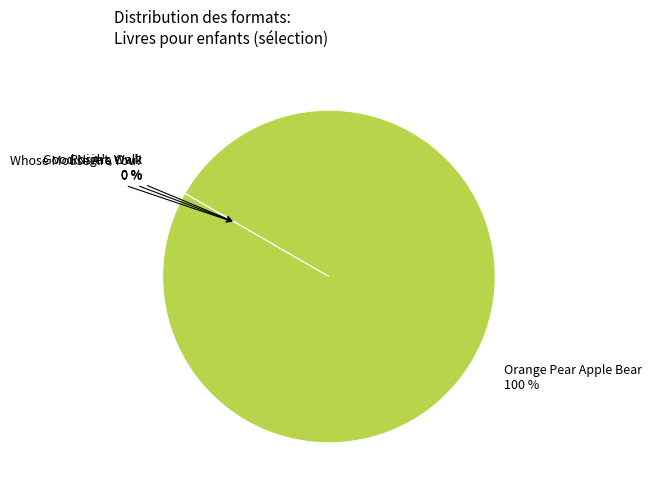

Is there a majority slice in this chart?

Yes